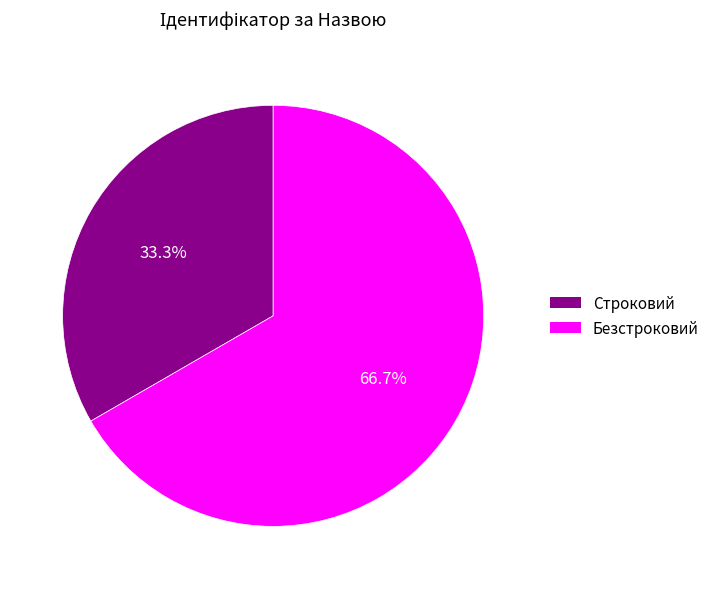

What is the largest slice in the pie chart?

Безстроковий